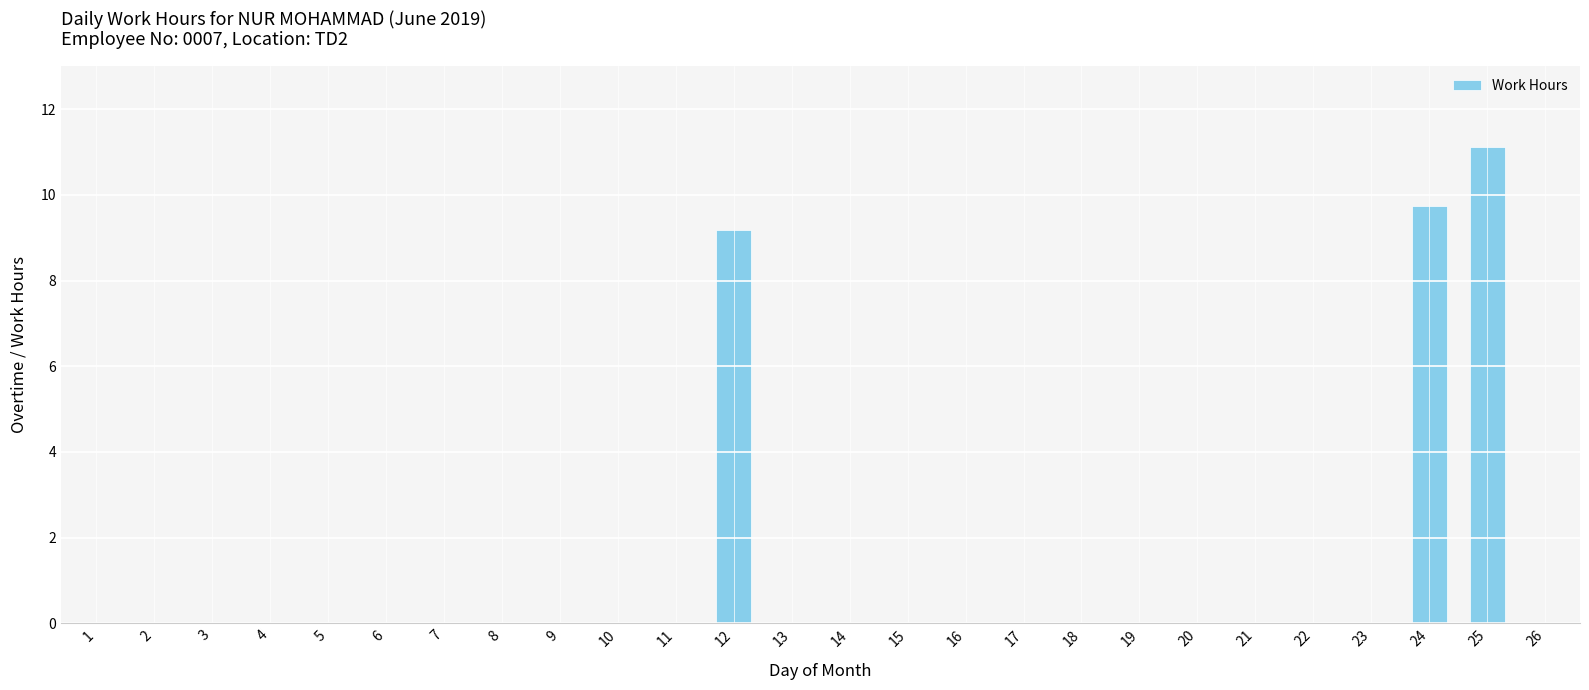

At which label is the value closest to 5?

12